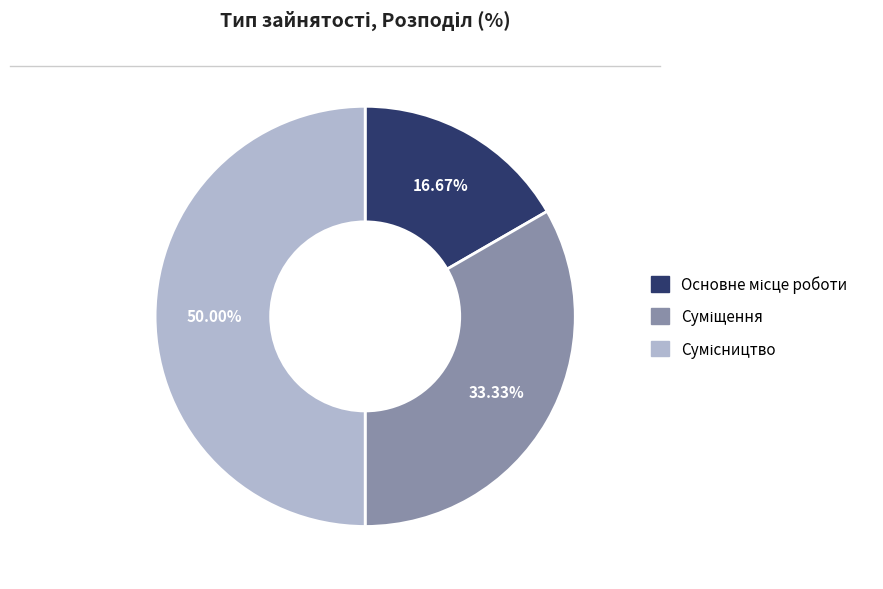

Rank the categories by value from highest to lowest.

Сумісництво, Суміщення, Основне місце роботи